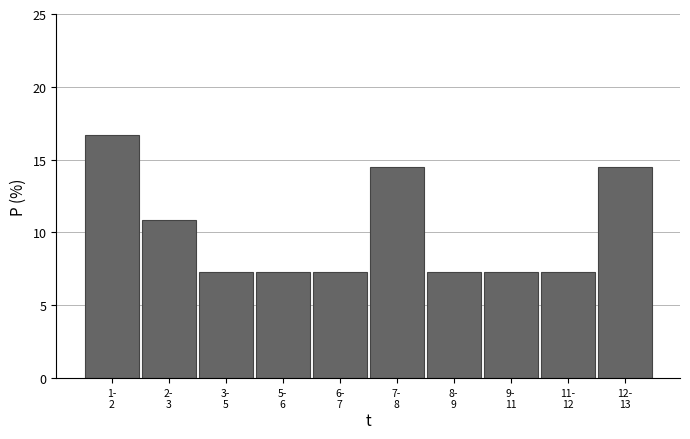

Reading left to right, transcribe all the data shown in this chart.

16.7	10.9	7.2	7.2	7.2	14.5	7.2	7.2	7.2	14.5